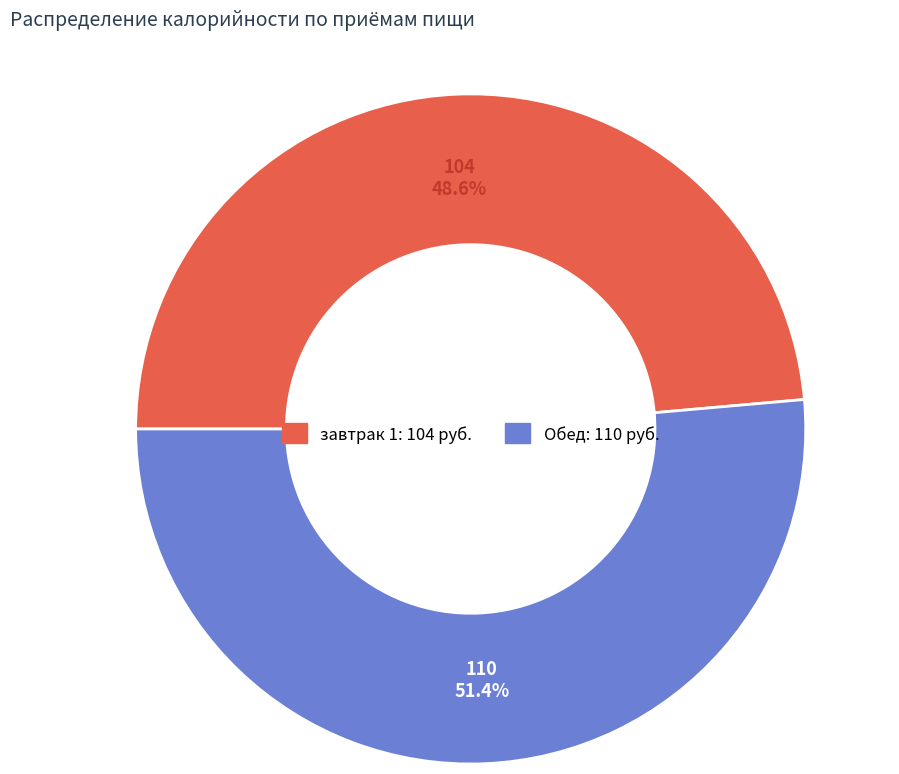

The завтрак 1 slice represents 38% of the pie. True or false?

False